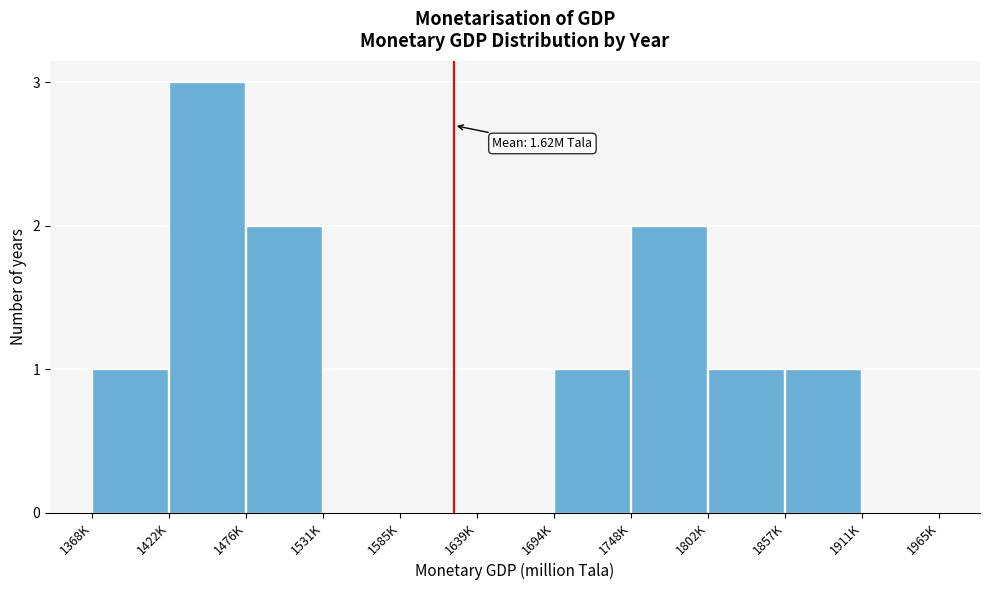

Reading left to right, list all the values displayed in this chart.

1368K=1	1422K=3	1476K=2	1531K=0	1585K=0	1639K=0	1694K=1	1748K=2	1802K=1	1857K=1	1911K=0